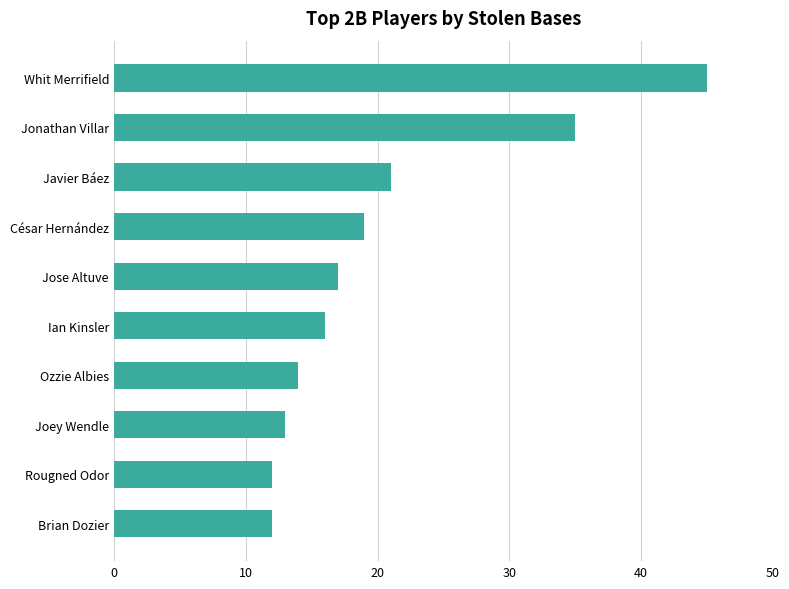

Reading bottom to top, extract all data points from this chart.

Brian Dozier=12	Rougned Odor=12	Joey Wendle=13	Ozzie Albies=14	Ian Kinsler=16	Jose Altuve=17	César Hernández=19	Javier Báez=21	Jonathan Villar=35	Whit Merrifield=45